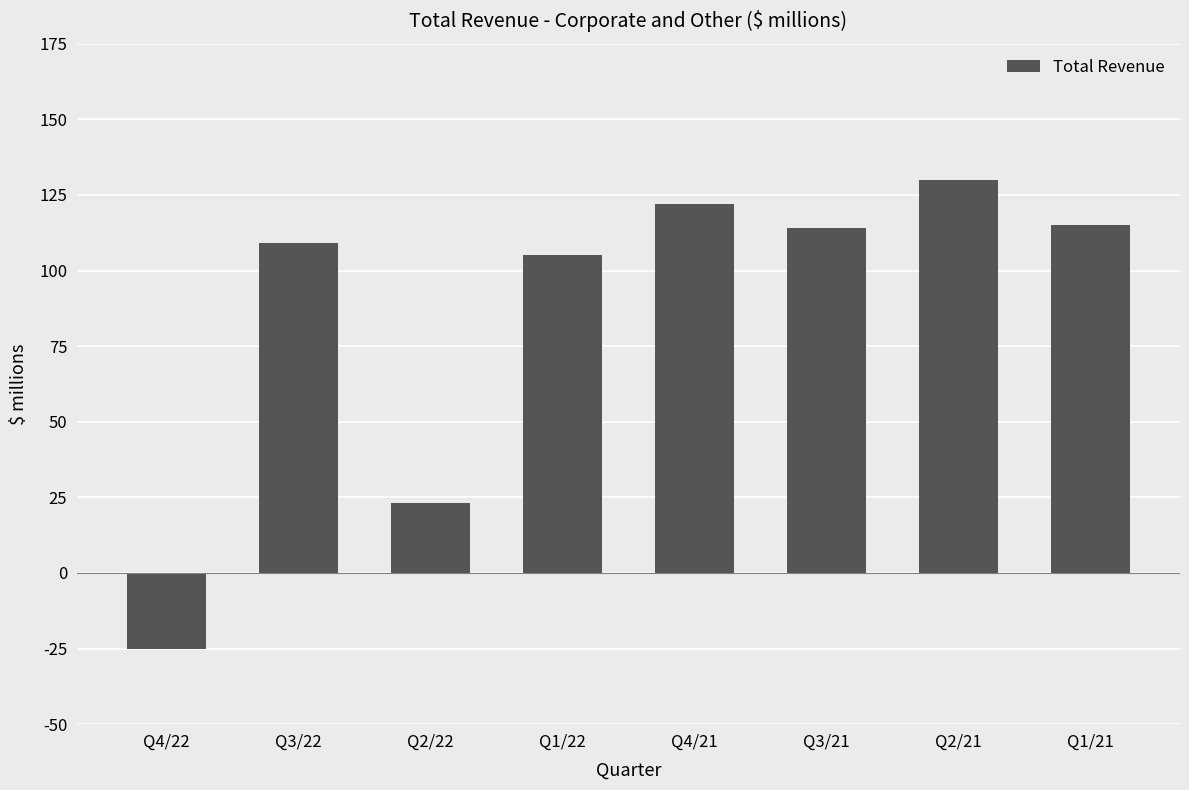

The chart shows a value of 114 at Q3/21. True or false?

True